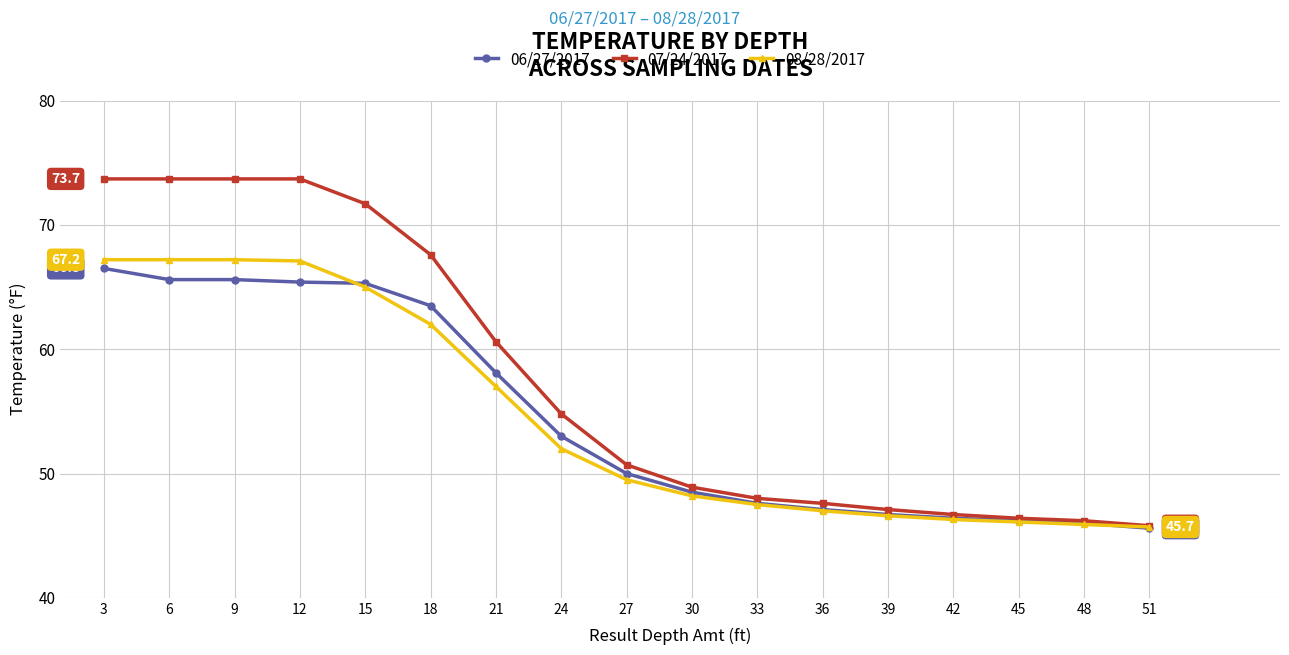

What is the maximum value for 06/27/2017?

66.5